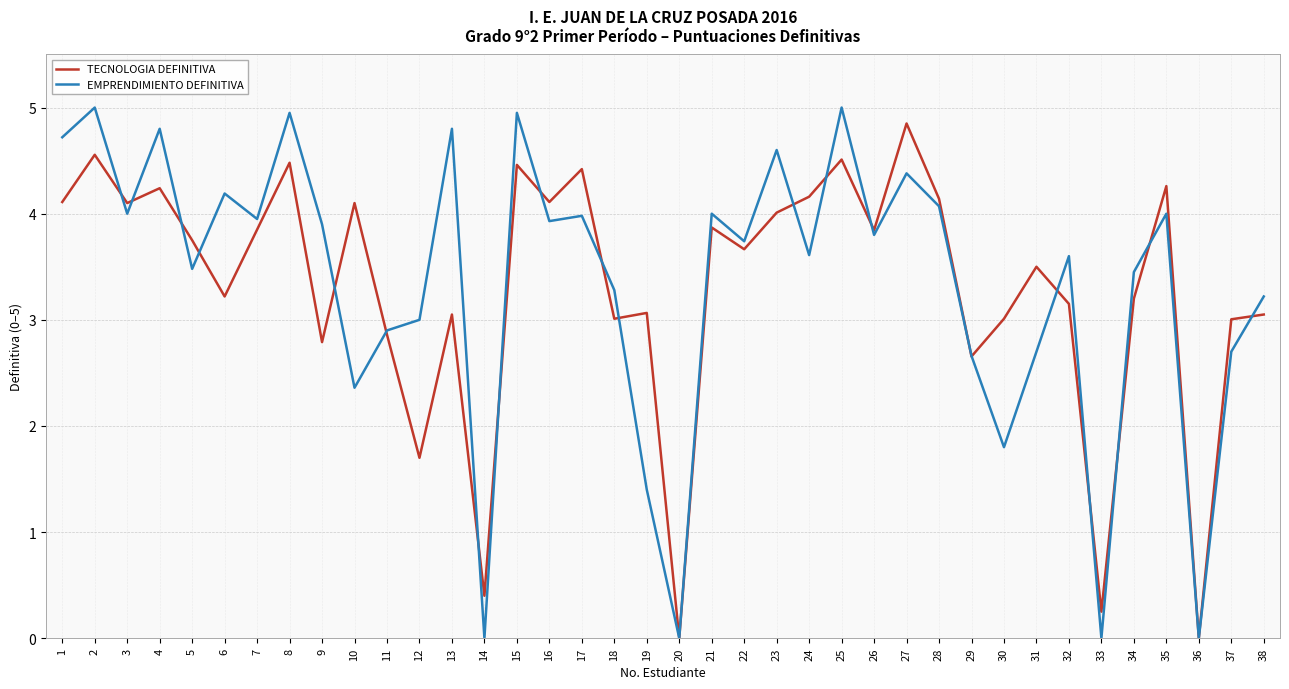

True or false: TECNOLOGIA DEFINITIVA has a value of 4.1 at 1.

True